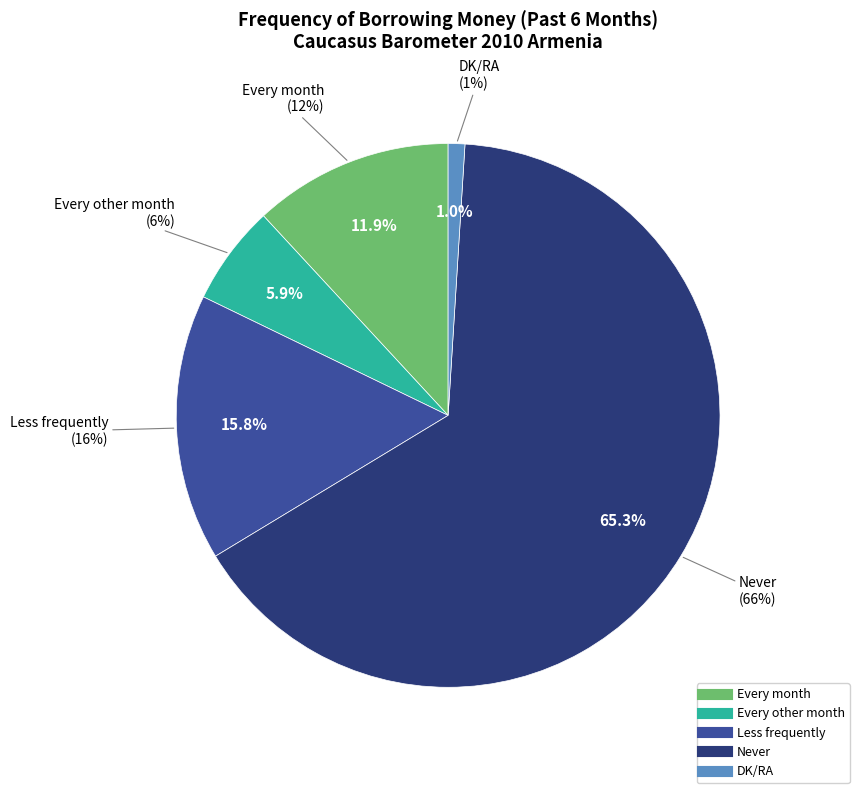

To the nearest percent, what percentage of the pie is Every other month?

6%